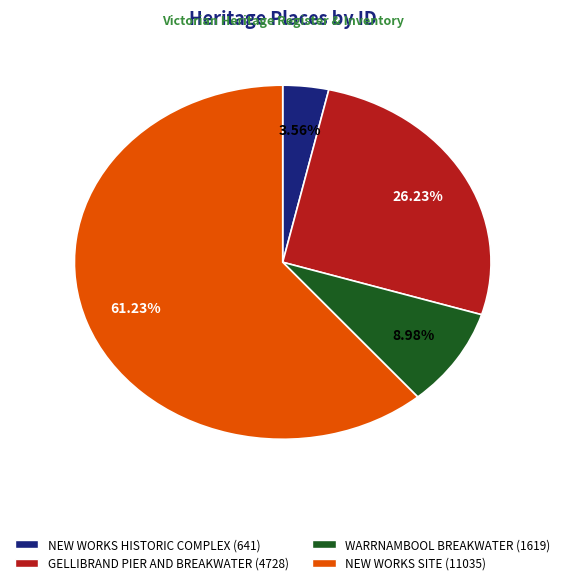

Is there a majority slice in this chart?

Yes